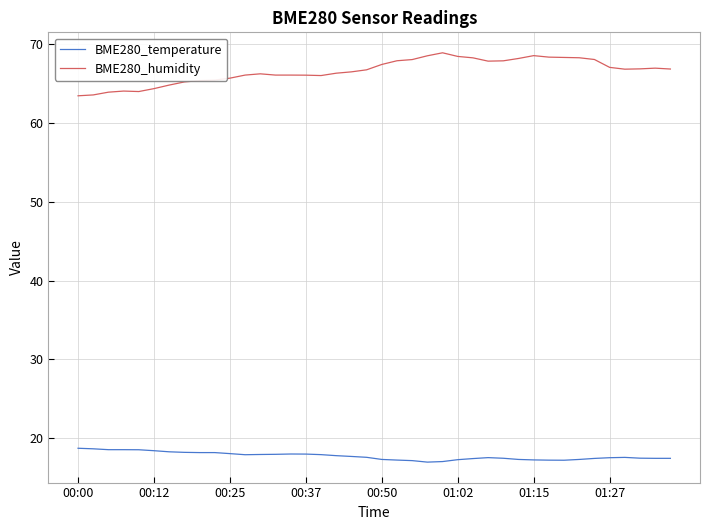

What is the minimum value for BME280_humidity?

63.5